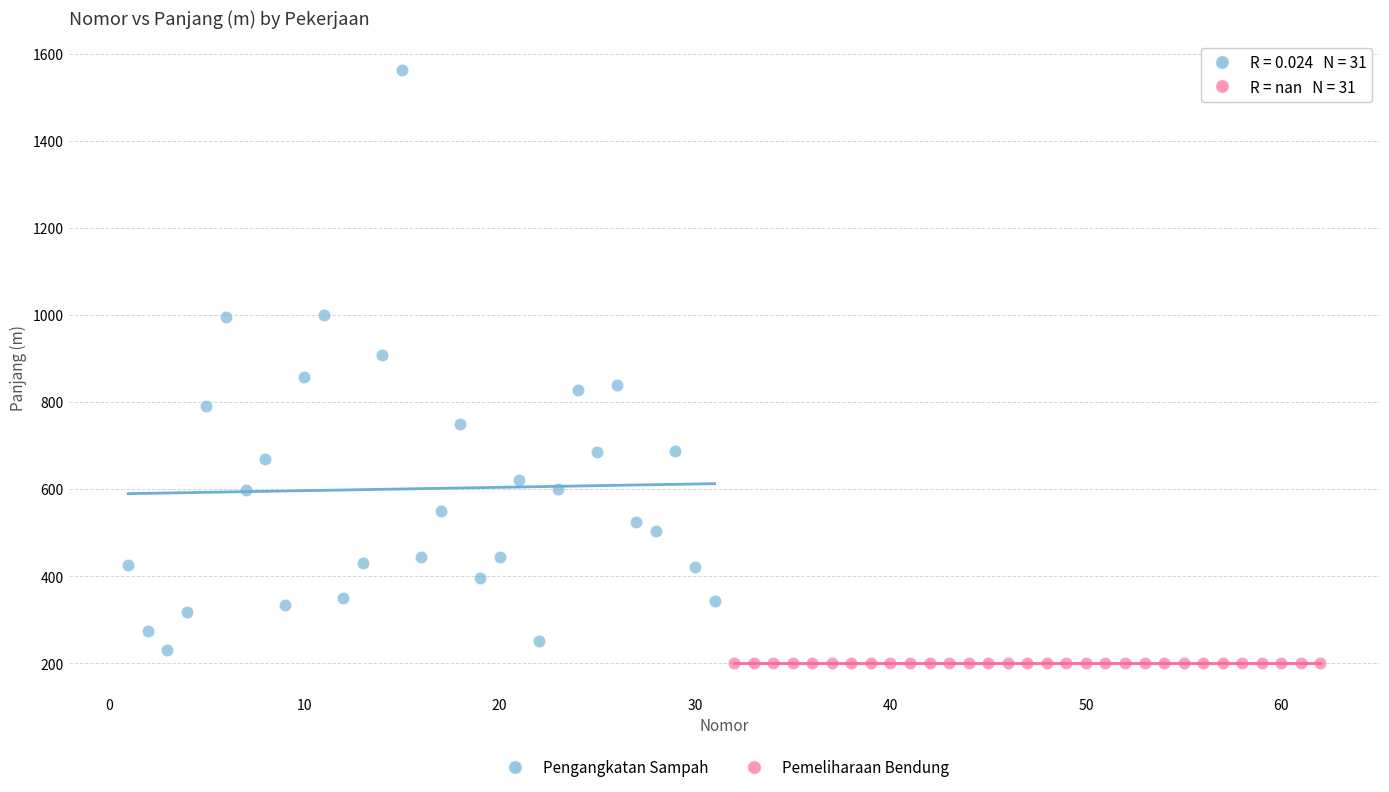

What are all the series names shown in the legend?

Pengangkatan Sampah, Pemeliharaan Bendung